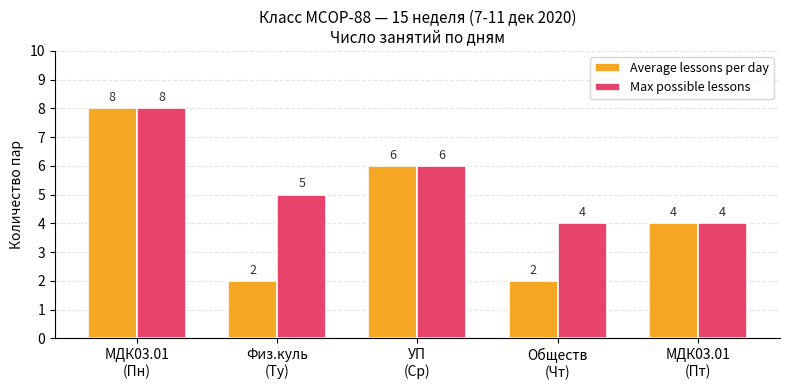

True or false: Max possible lessons has a value of 4 at МДК03.01
(Пт).

True